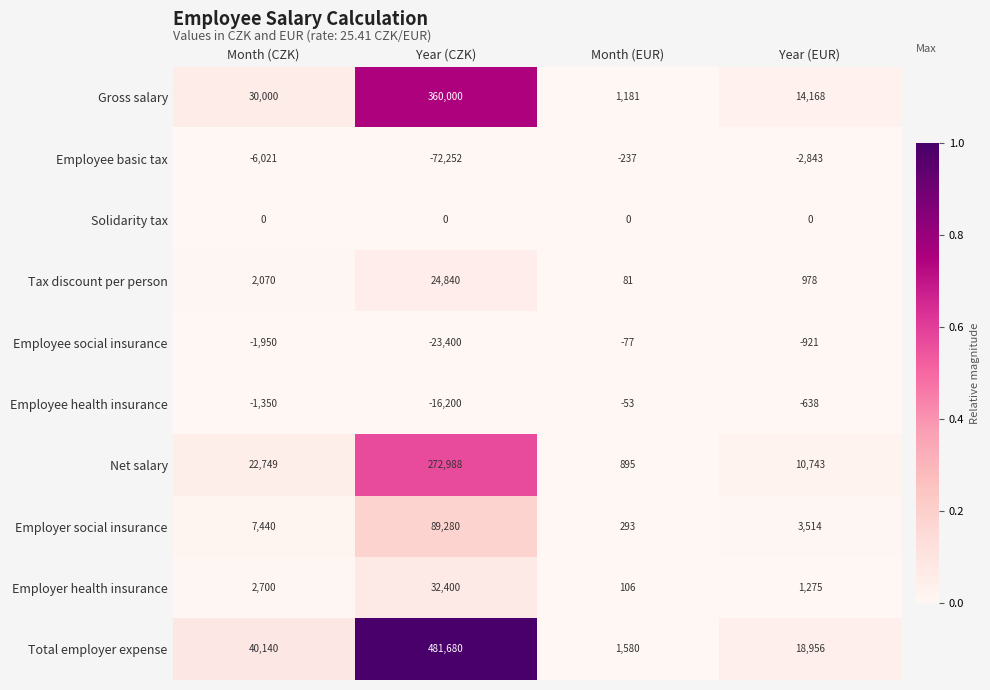

What is the total value across all series at Month (CZK)?

95778